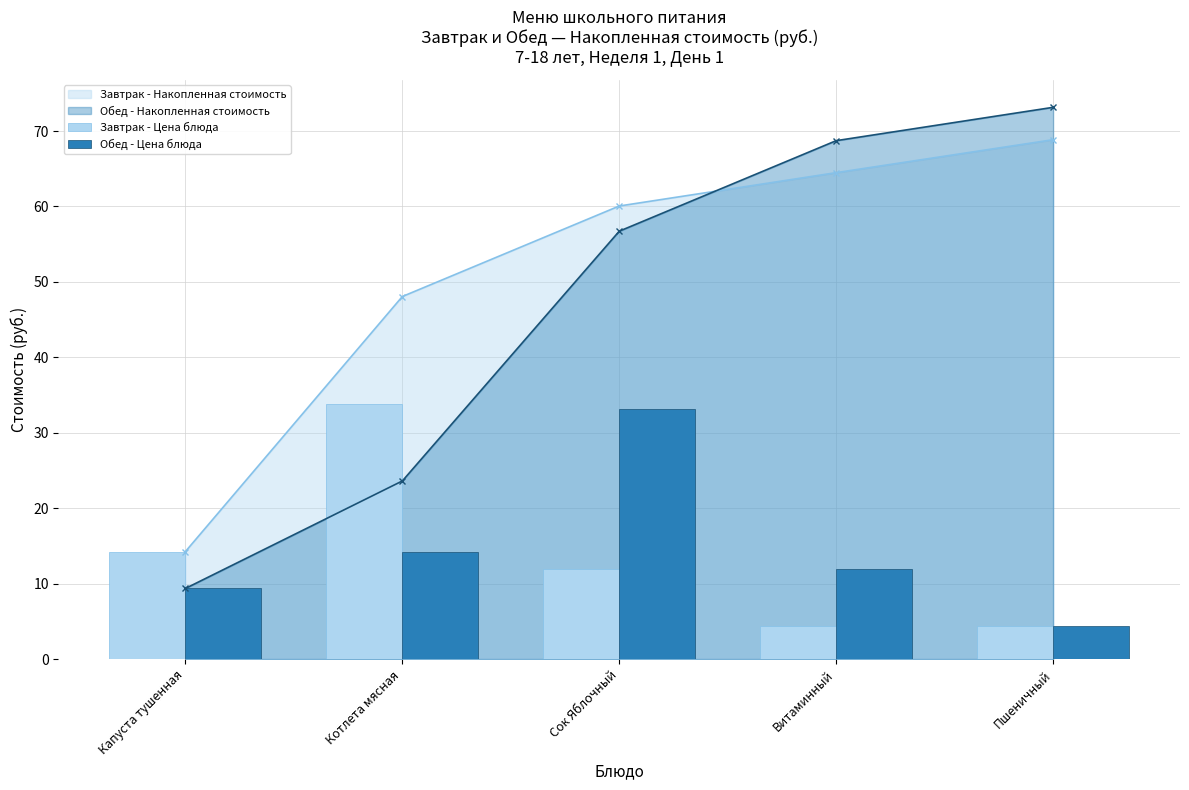

The Обед - Цена блюда series shows 9.4 at Капуста тушенная. True or false?

True